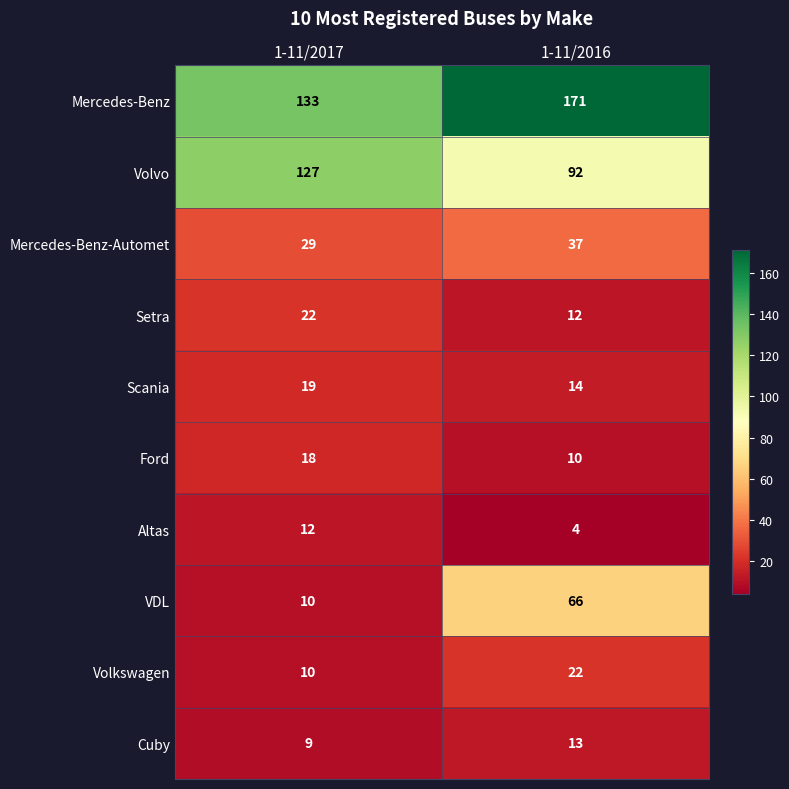

Reading right to left, transcribe all the data shown in this chart.

Mercedes-Benz: 1-11/2016=171	1-11/2017=133
Volvo: 1-11/2016=92	1-11/2017=127
Mercedes-Benz-Automet: 1-11/2016=37	1-11/2017=29
Setra: 1-11/2016=12	1-11/2017=22
Scania: 1-11/2016=14	1-11/2017=19
Ford: 1-11/2016=10	1-11/2017=18
Altas: 1-11/2016=4	1-11/2017=12
VDL: 1-11/2016=66	1-11/2017=10
Volkswagen: 1-11/2016=22	1-11/2017=10
Cuby: 1-11/2016=13	1-11/2017=9